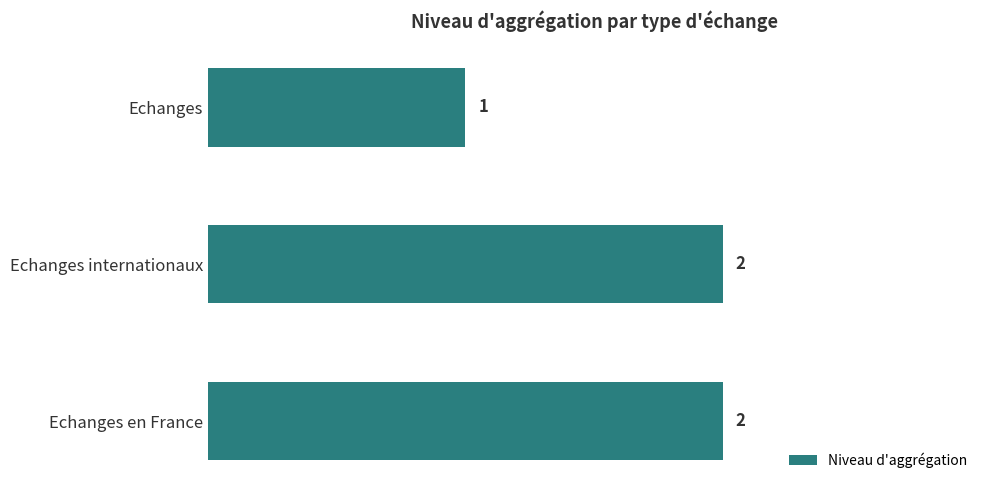

What is the change in value from Echanges to Echanges en France?

+1